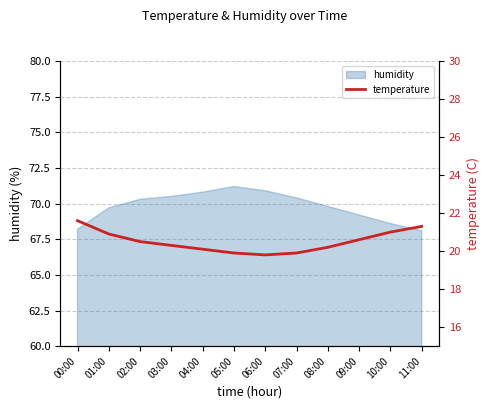

What is the difference between the values at 06:00 and 01:00?

1.1